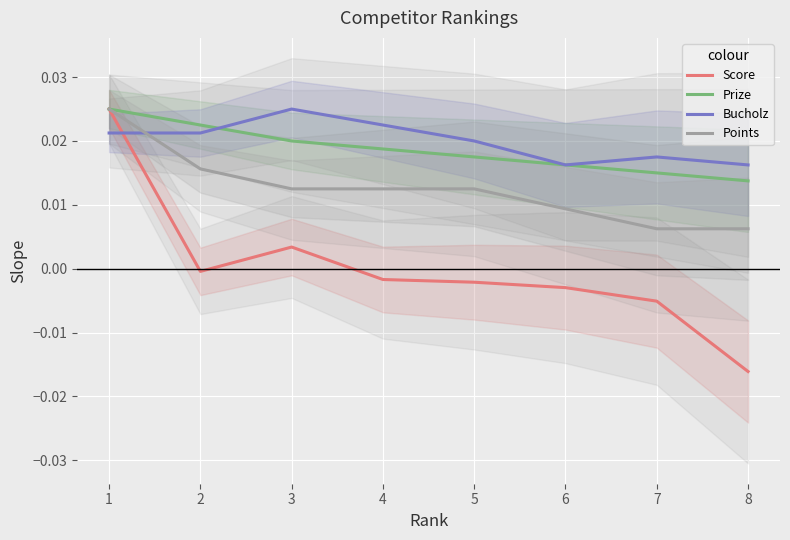

How many distinct data groups are displayed?

4